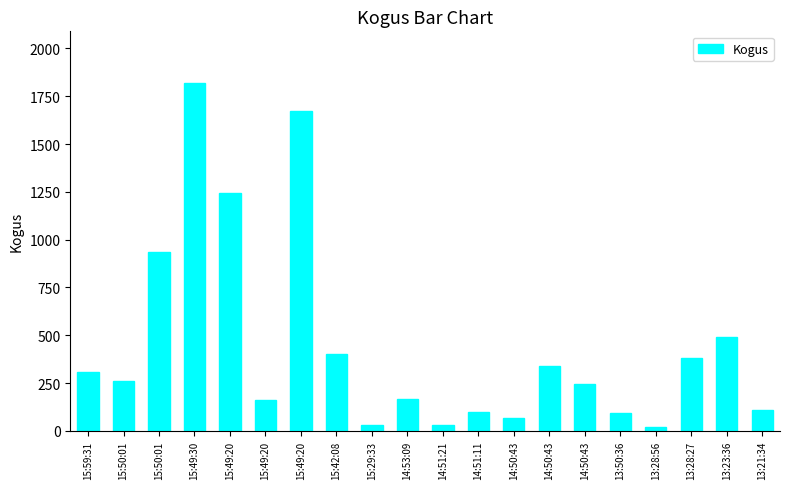

Are the bars horizontal?

No